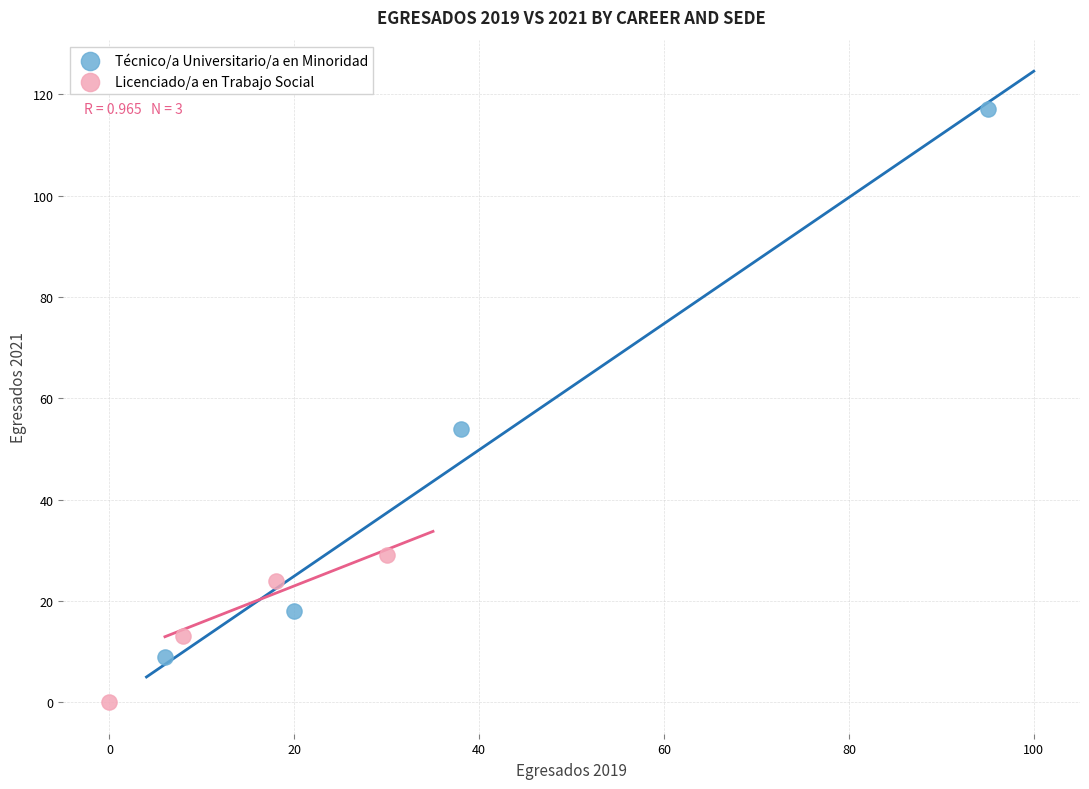

Which series contains the lowest Y value?

Licenciado/a en Trabajo Social